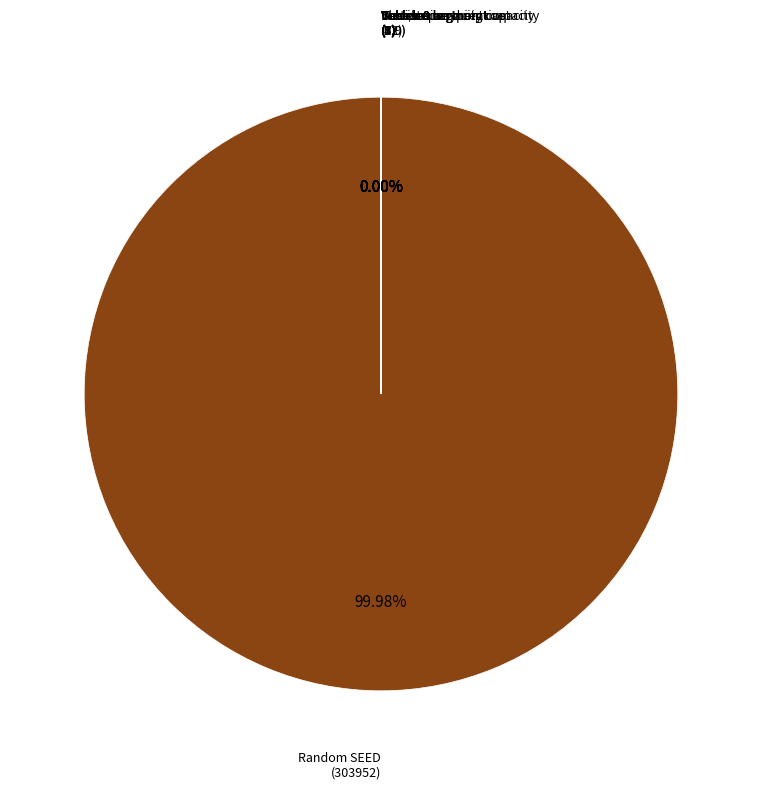

Which slice is the smallest?

Vehicle0 segment cost